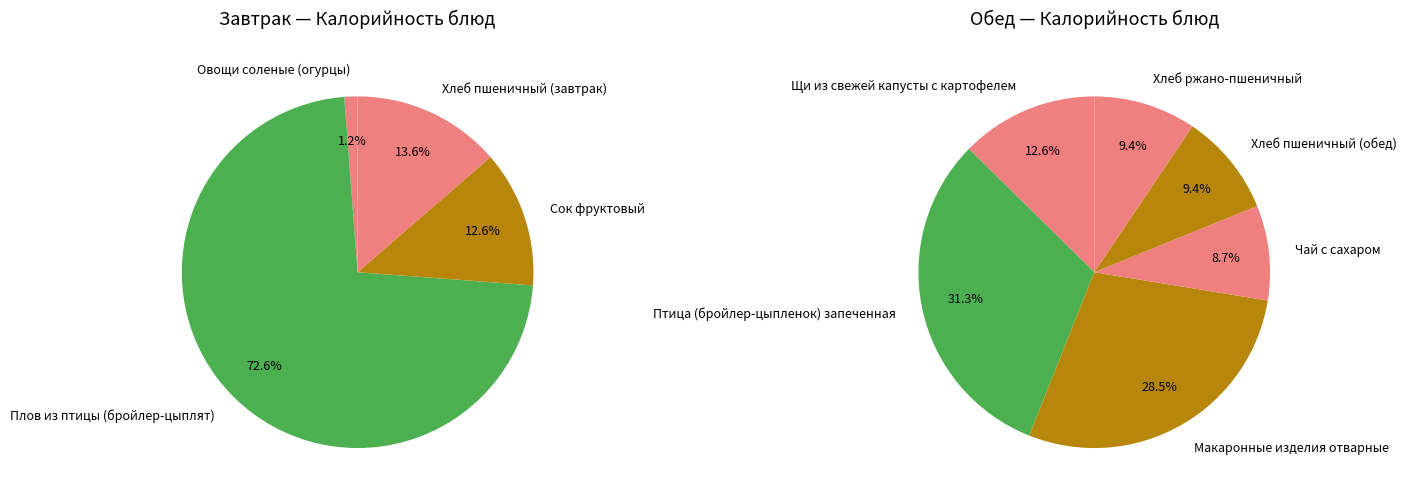

Does any single category account for the majority?

No